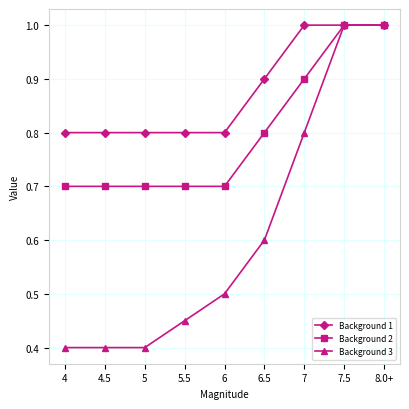

What is the smallest value displayed?

0.4